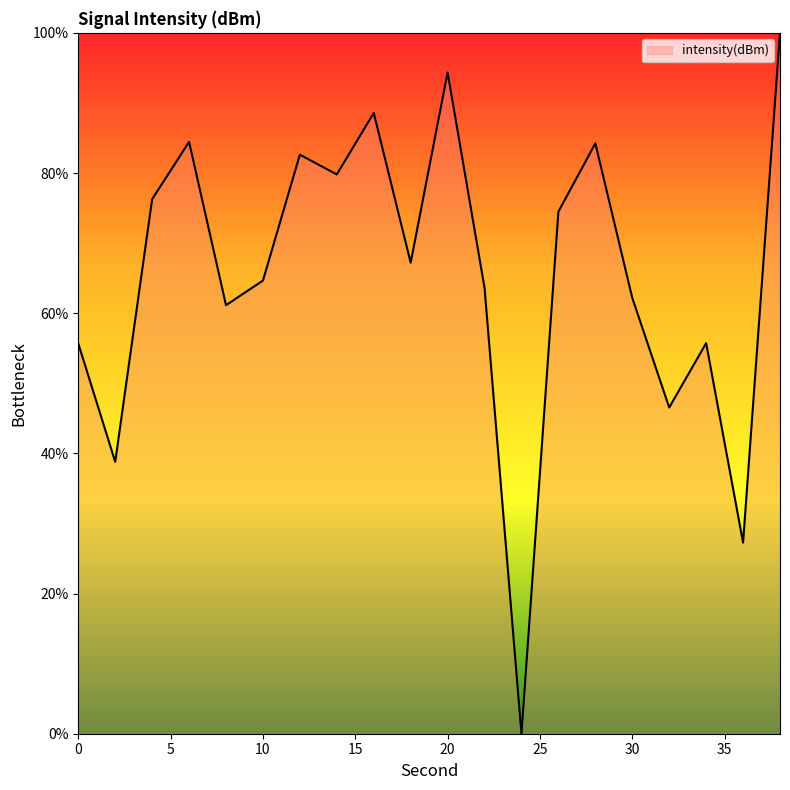

What is the difference between the maximum and minimum values?

100.0